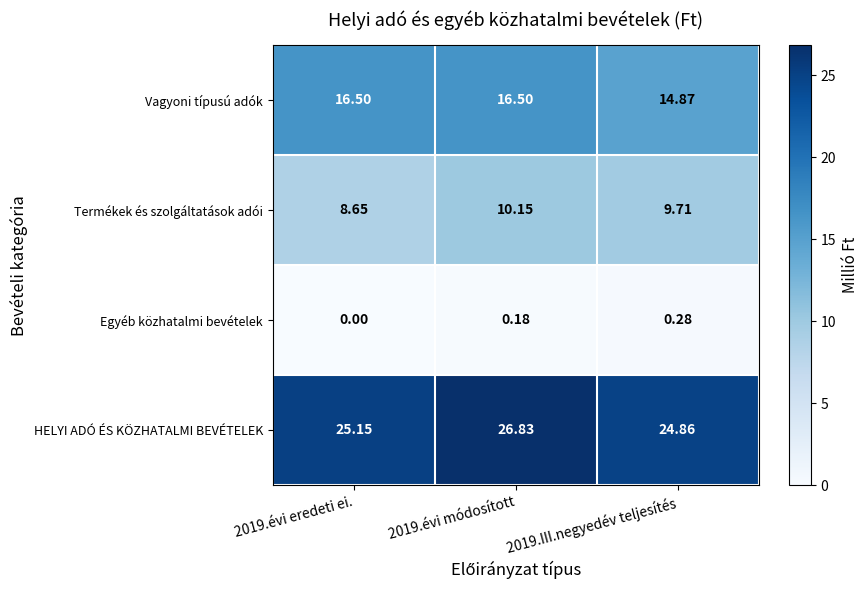

How many series are shown in this chart?

4